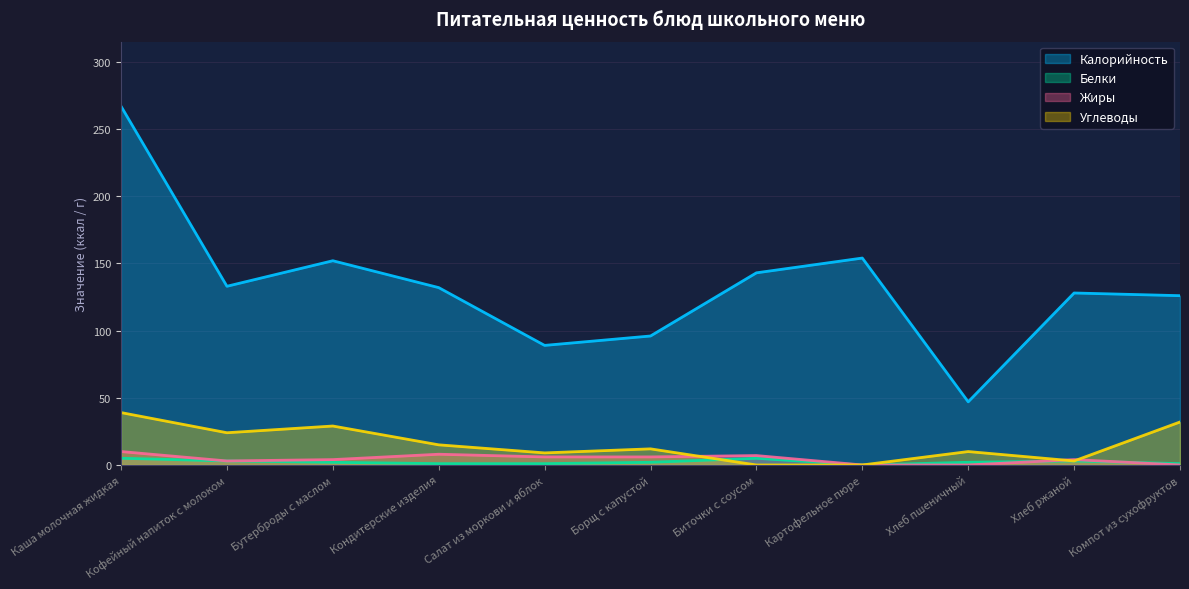

Is the value of Углеводы at Кофейный напиток с молоком greater than the value of Белки at Кофейный напиток с молоком?

Yes